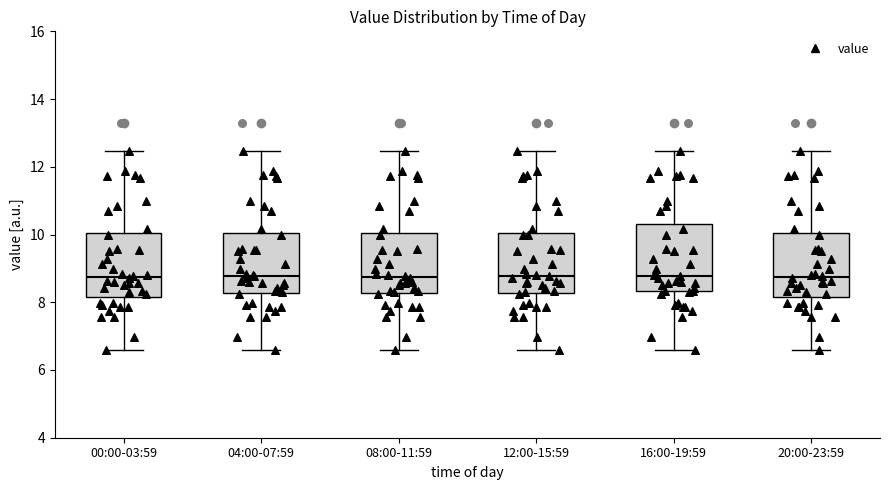

Reading left to right, transcribe this box plot: for each box, give where its median line is, the range the box spans, and where its two whiskers end, as read against the y-axis. The values are not printed on the chart, so give them approximately, as read against the axis.

00:00-03:59: median 8.8, box 8.2 to 10.0, whiskers 6.6 to 12.4
04:00-07:59: median 8.8, box 8.2 to 10.0, whiskers 6.6 to 12.4
08:00-11:59: median 8.8, box 8.2 to 10.0, whiskers 6.6 to 12.4
12:00-15:59: median 8.8, box 8.2 to 10.0, whiskers 6.6 to 12.4
16:00-19:59: median 8.8, box 8.4 to 10.4, whiskers 6.6 to 12.4
20:00-23:59: median 8.8, box 8.2 to 10.0, whiskers 6.6 to 12.4